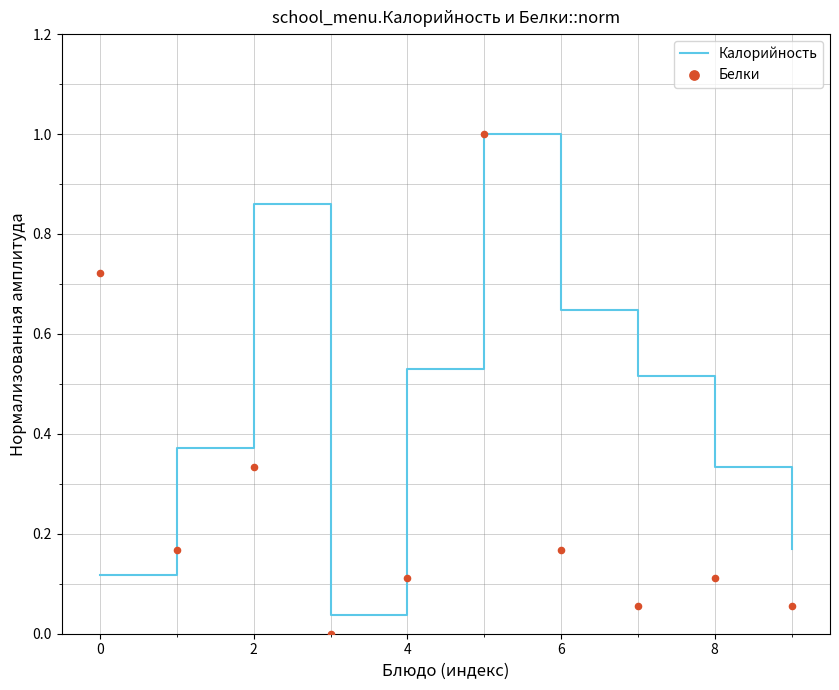

Which series contains the highest Y value?

Калорийность